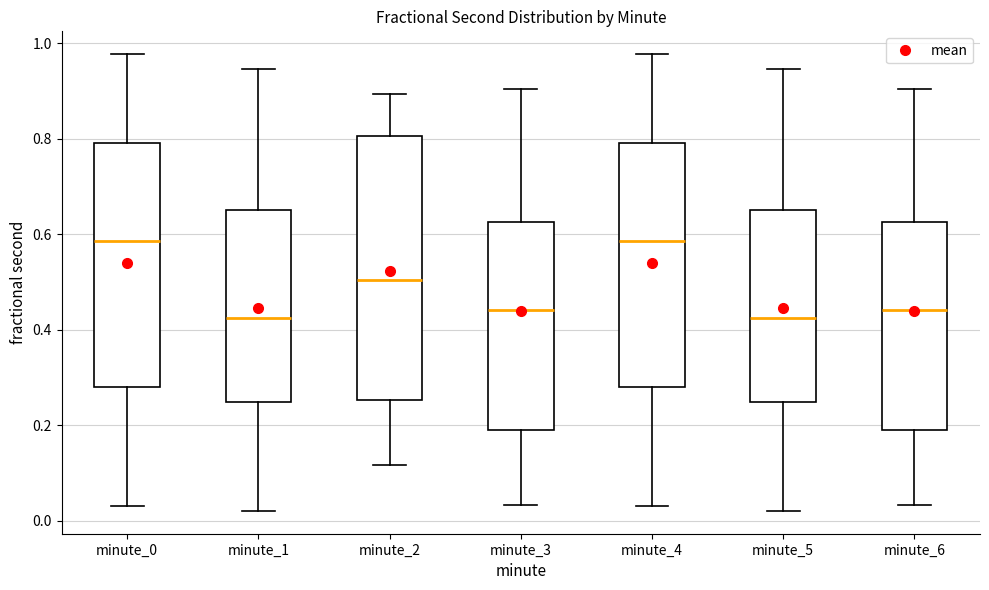

Reading left to right, read every box against the y-axis: the position of its median line, the range the box covers, and the ends of its whiskers. The values are not printed on the chart, so give them approximately, as read against the axis.

minute_0: median 0.58, box 0.28 to 0.80, whiskers 0.04 to 0.98
minute_1: median 0.42, box 0.24 to 0.66, whiskers 0.02 to 0.94
minute_2: median 0.50, box 0.26 to 0.80, whiskers 0.12 to 0.90
minute_3: median 0.44, box 0.20 to 0.62, whiskers 0.04 to 0.90
minute_4: median 0.58, box 0.28 to 0.80, whiskers 0.04 to 0.98
minute_5: median 0.42, box 0.24 to 0.66, whiskers 0.02 to 0.94
minute_6: median 0.44, box 0.20 to 0.62, whiskers 0.04 to 0.90